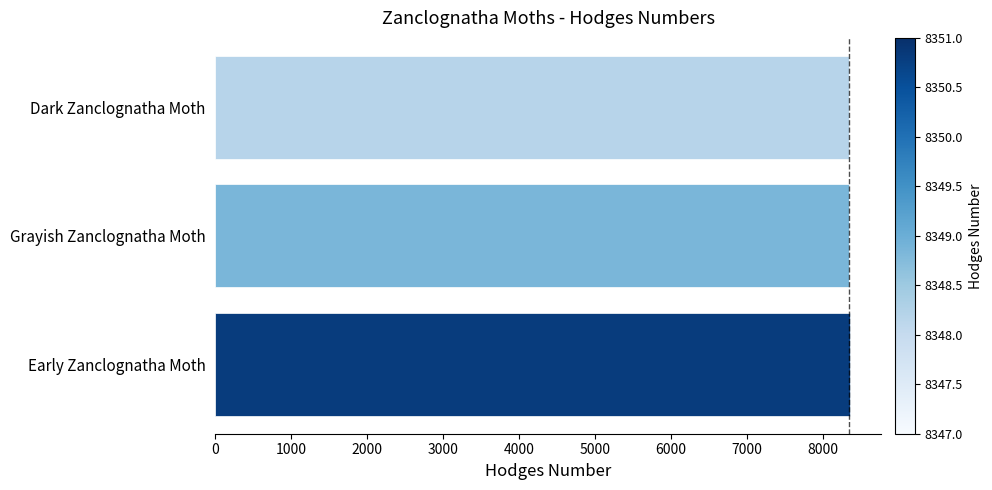

Is it true that the value at Grayish Zanclognatha Moth is 8348?

True